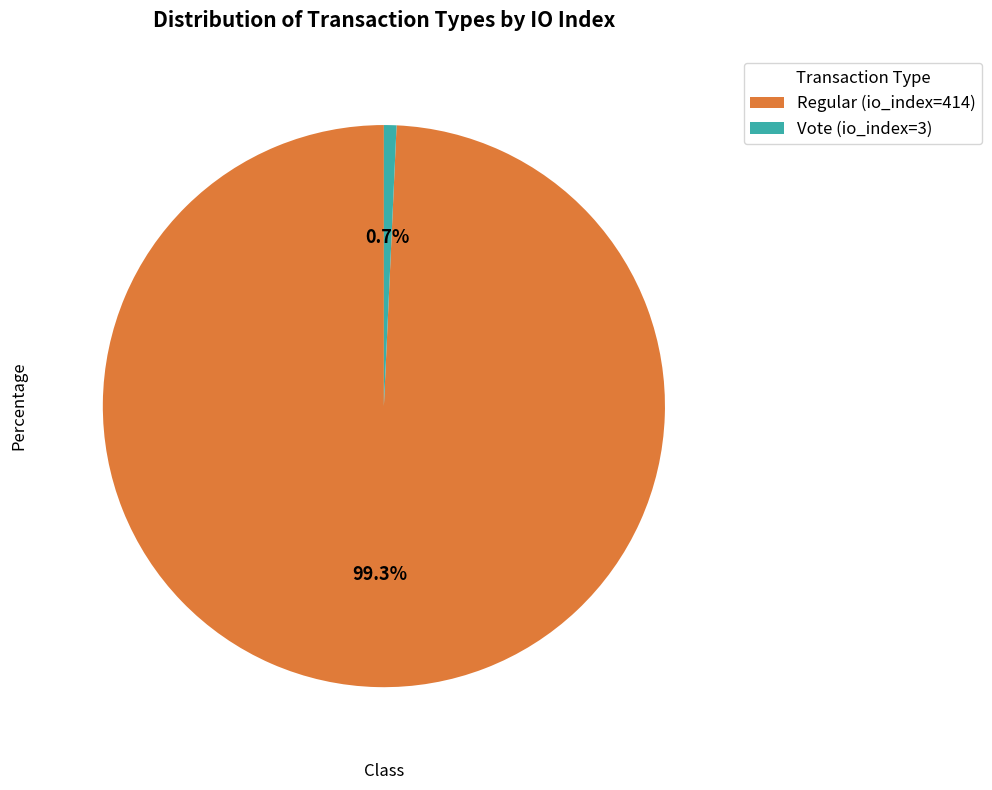

Is there a majority slice in this chart?

Yes